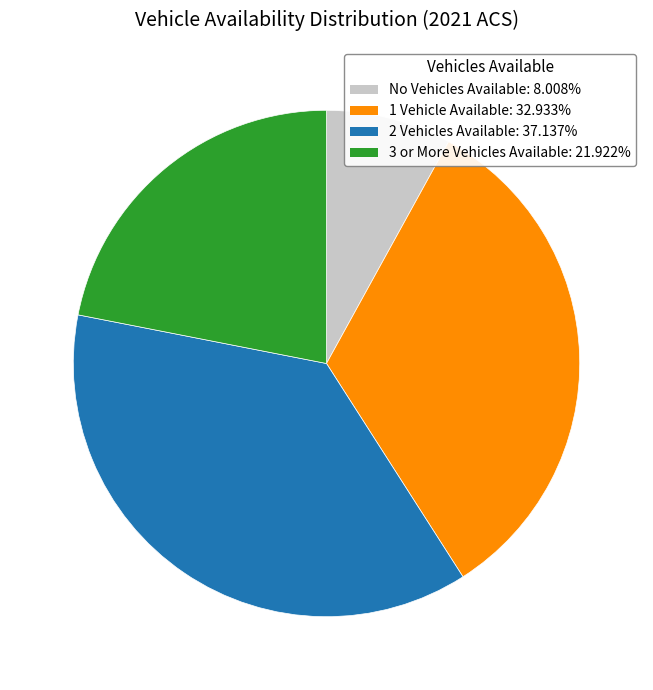

Between 2 Vehicles Available and No Vehicles Available, which is larger?

2 Vehicles Available